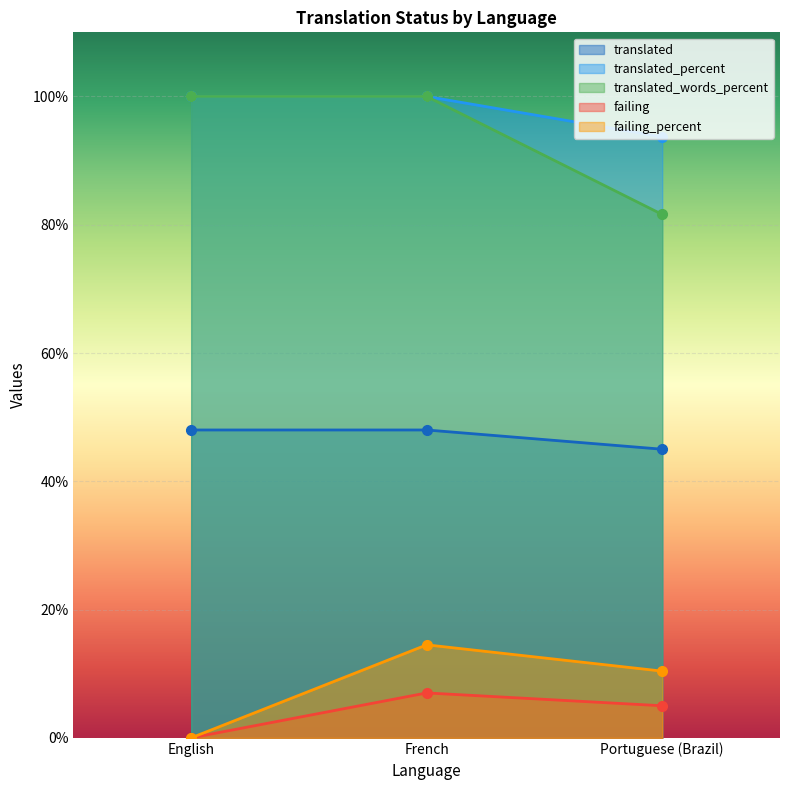

Reading right to left, list all the values displayed in this chart.

translated: 45.0	48.0	48.0
translated_percent: 93.7	100.0	100.0
translated_words_percent: 81.6	100.0	100.0
failing: 5.0	7.0	0.0
failing_percent: 10.4	14.5	0.0